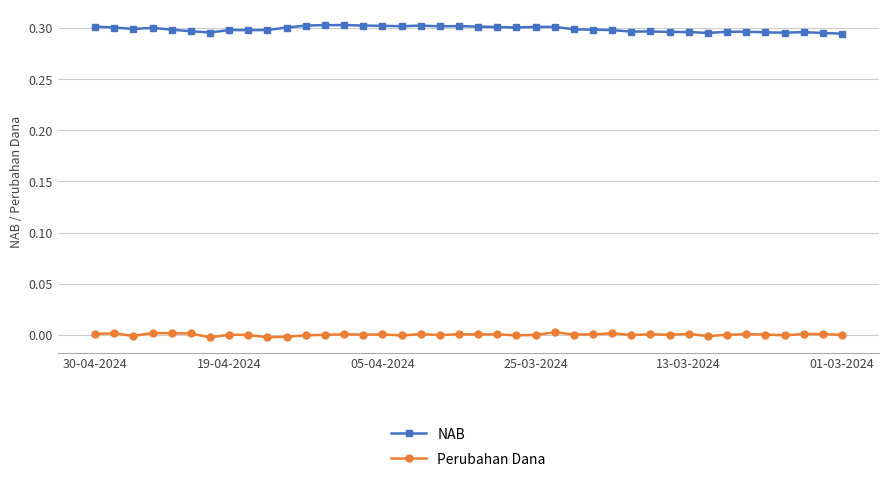

True or false: Perubahan Dana has more than 2 interior local peaks.

True